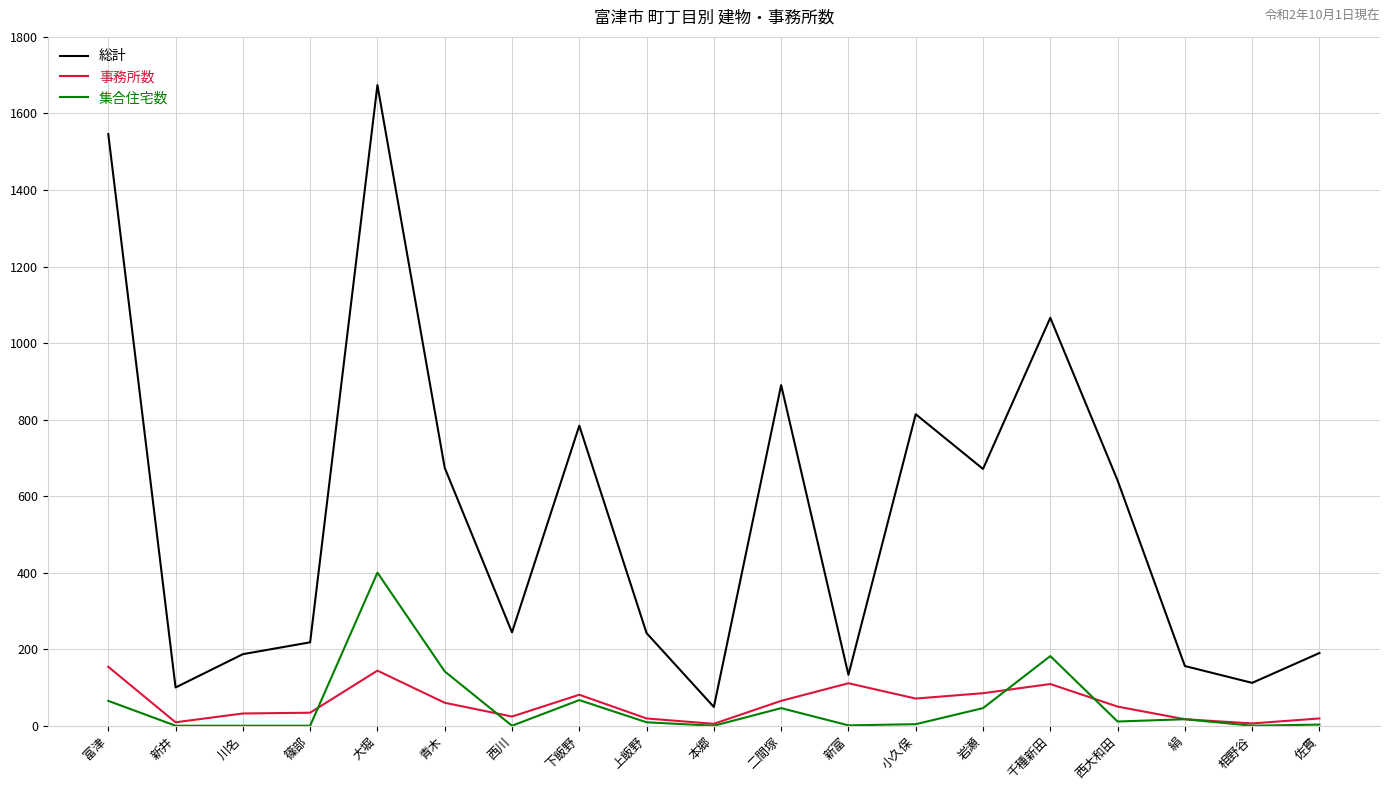

The value of 総計 at 西大和田 is 641. True or false?

True